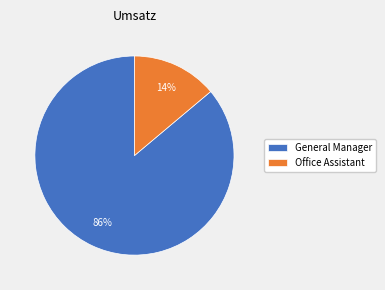

How many slices are in this pie chart?

2